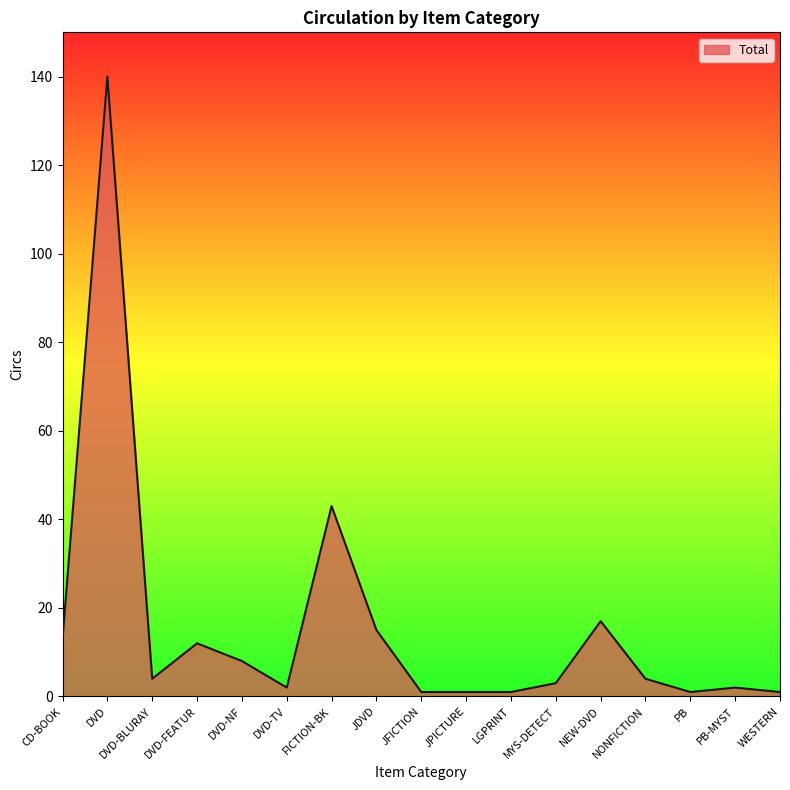

What is the sum of all values?

268